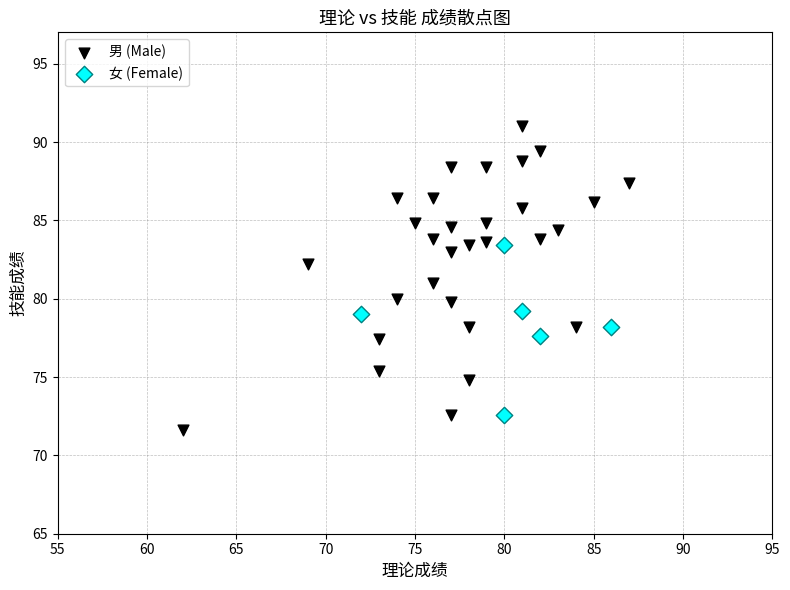

Which series has the widest spread of Y values?

男 (Male)